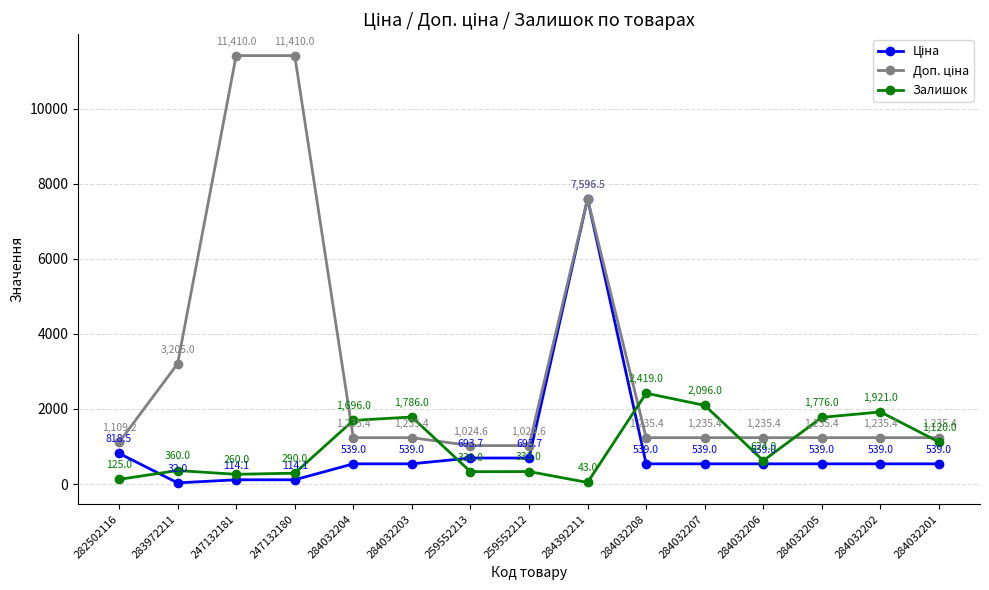

At which category is the sum across all series the highest?

284392211